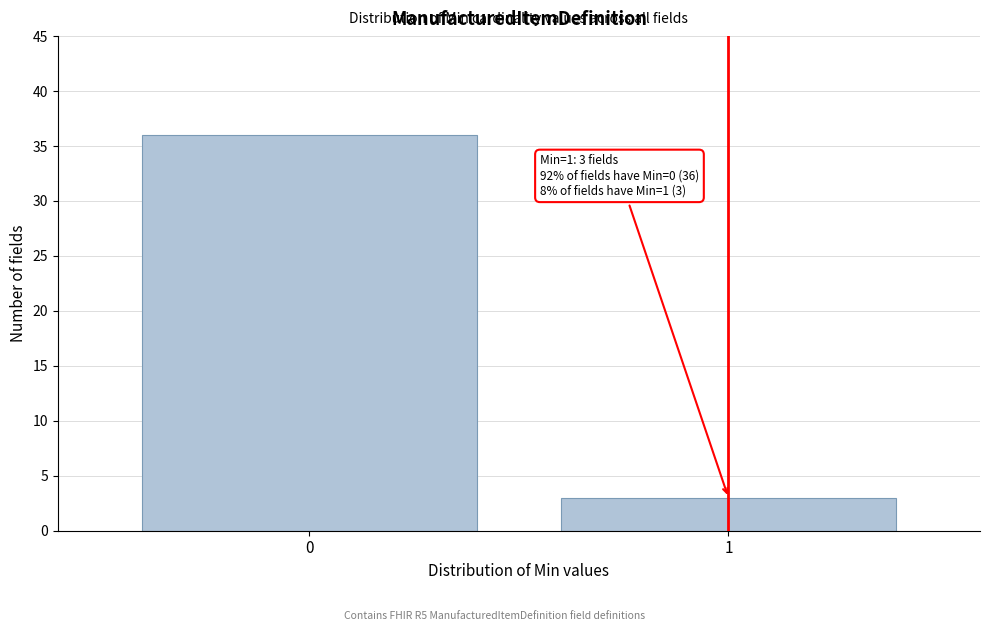

Reading right to left, extract all data points from this chart.

3	36